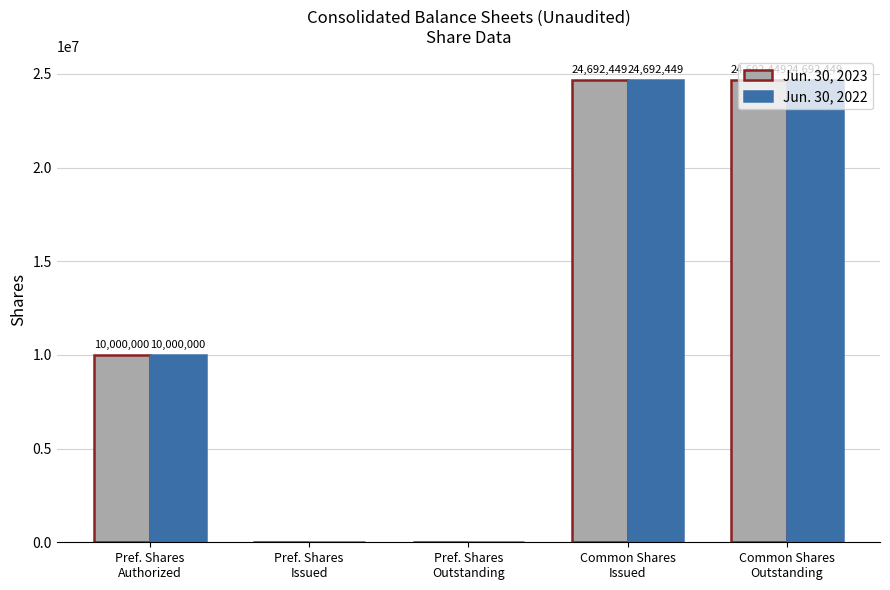

How many Jun. 30, 2022 values are between 0 and 24692449?

5